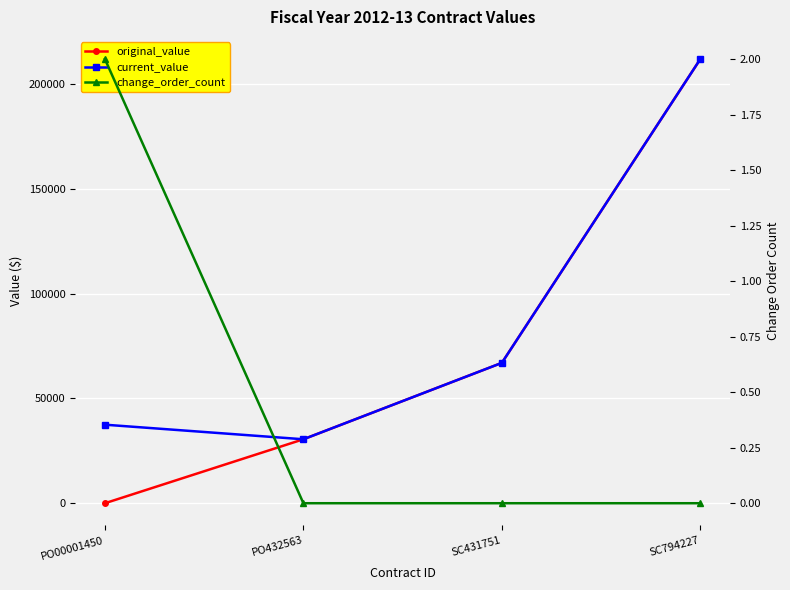

What are all the series names shown in the legend?

original_value, current_value, change_order_count